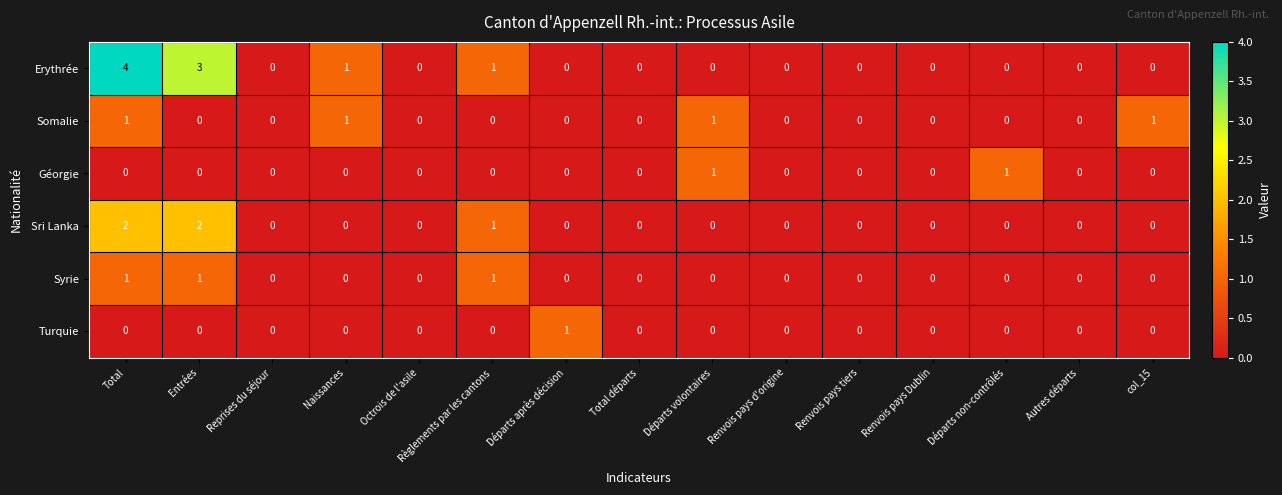

Is it true that Sri Lanka equals 0 at Renvois pays tiers?

True